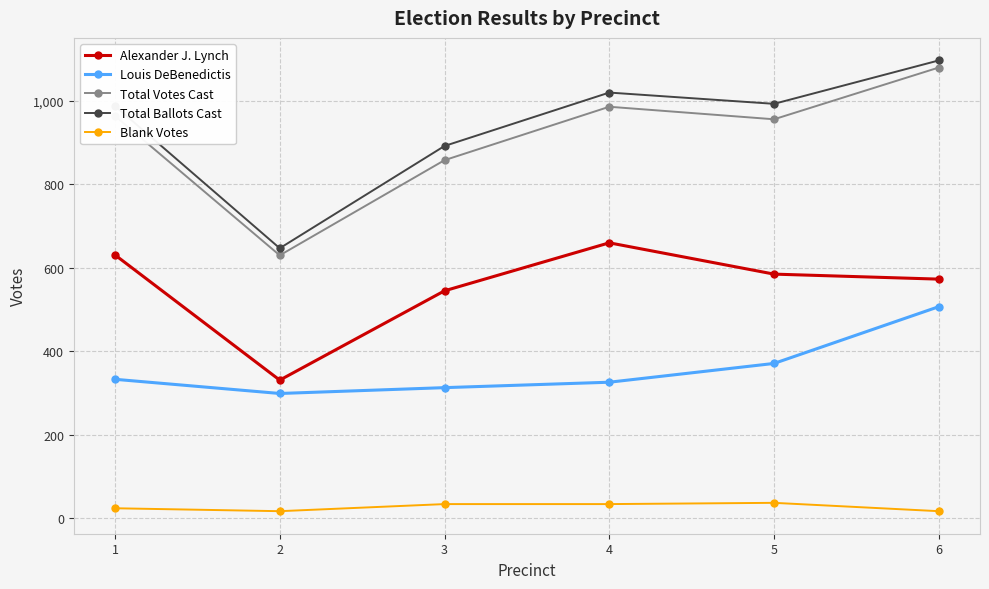

Does the chart have visible grid lines?

Yes